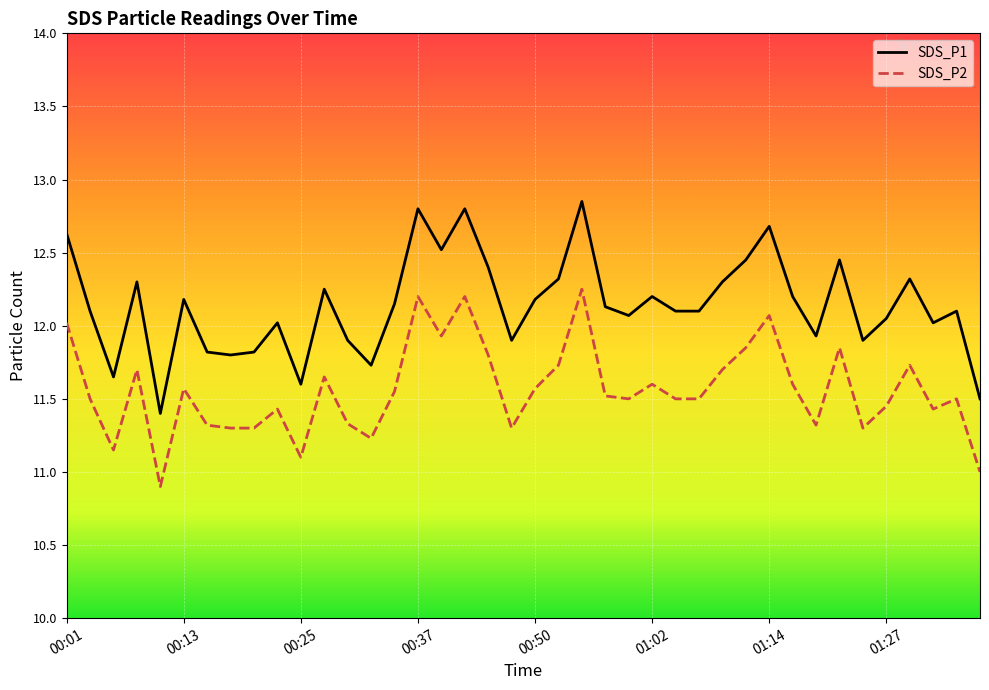

What is the minimum value shown in the chart?

10.9